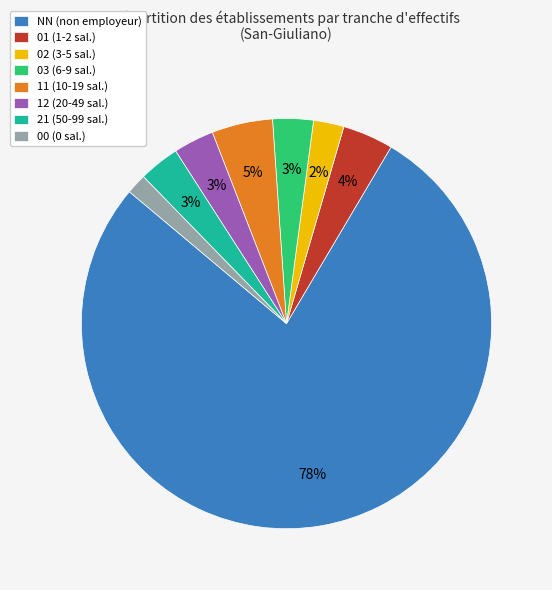

To the nearest percent, what is the average slice percentage?

12%